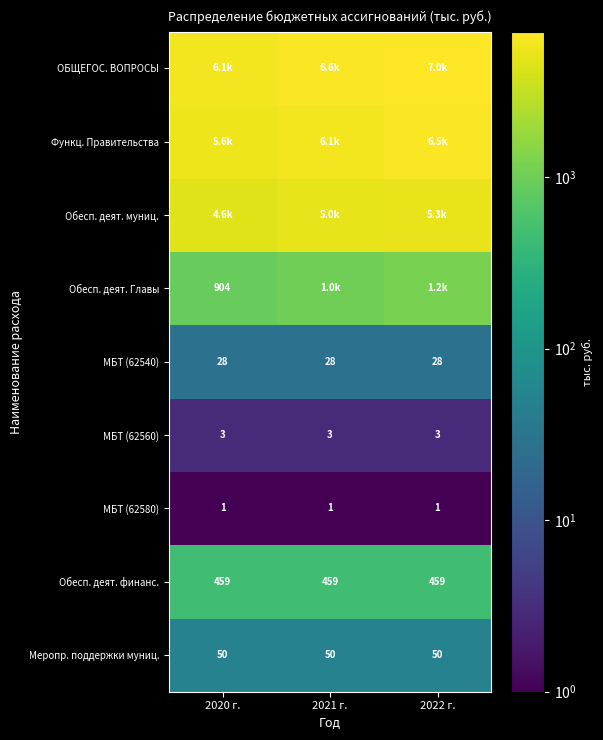

Rank the series at 2022 г. from lowest to highest value.

МБТ (62580), МБТ (62560), МБТ (62540), Меропр. поддержки муниц., Обесп. деят. финанс., Обесп. деят. Главы, Обесп. деят. муниц., Функц. Правительства, ОБЩЕГОС. ВОПРОСЫ